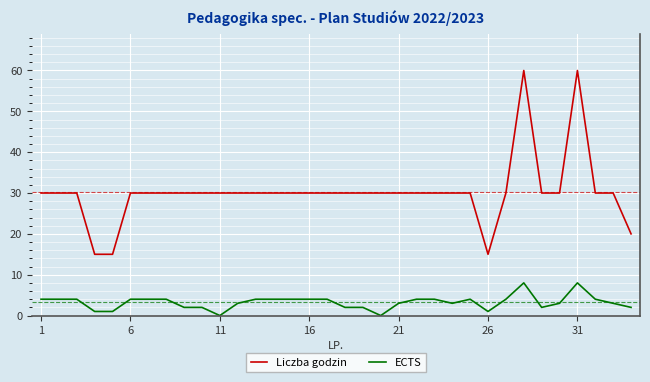

What is the greatest value displayed?

60